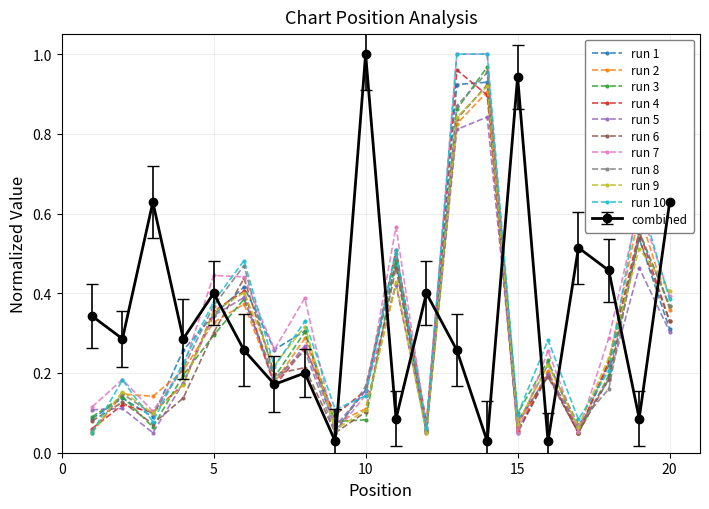

Is this an area chart (filled region under the line)?

No